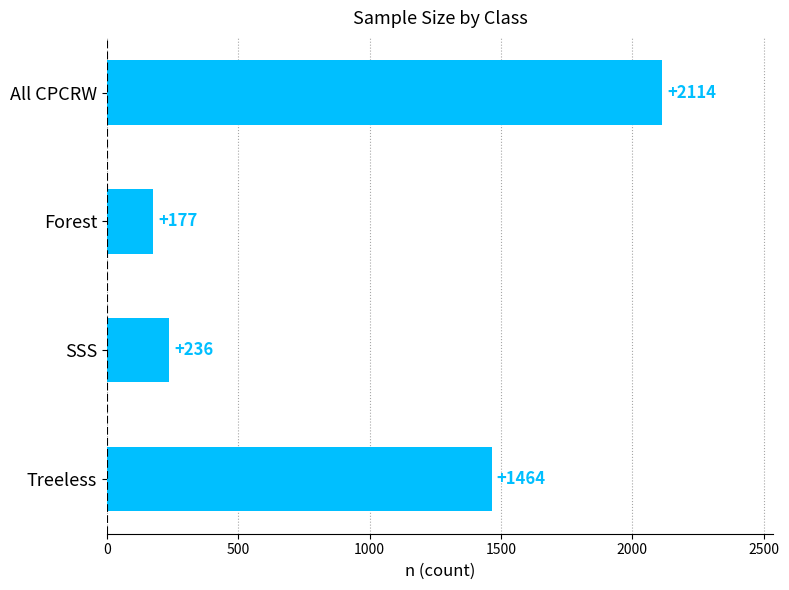

The chart shows a value of 374 at SSS. True or false?

False